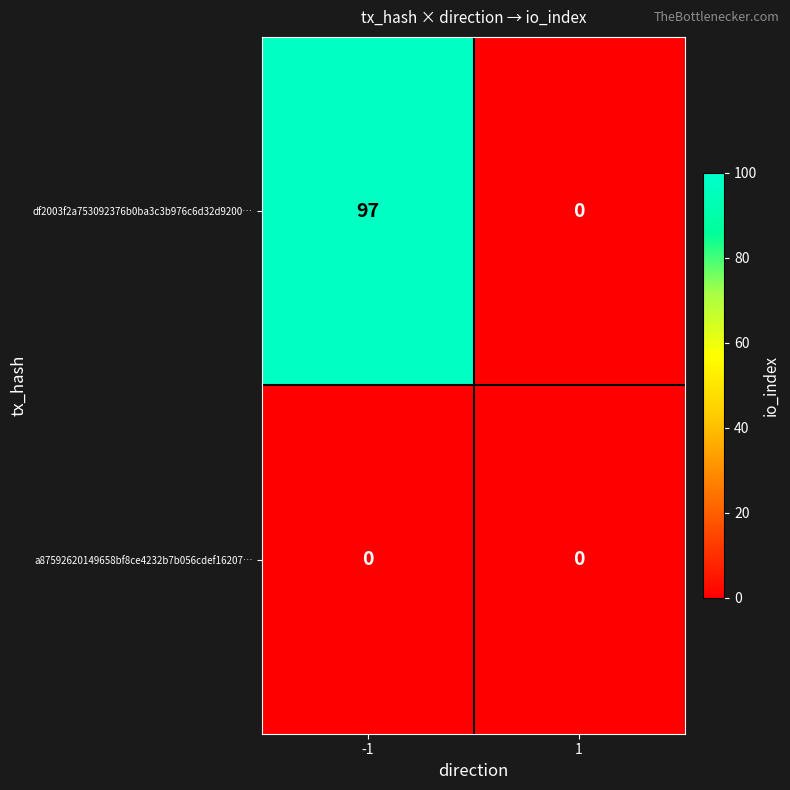

Rank the series by their maximum value, from lowest to highest.

a87592620149658bf8ce4232b7b056cdef16207…, df2003f2a753092376b0ba3c3b976c6d32d9200…